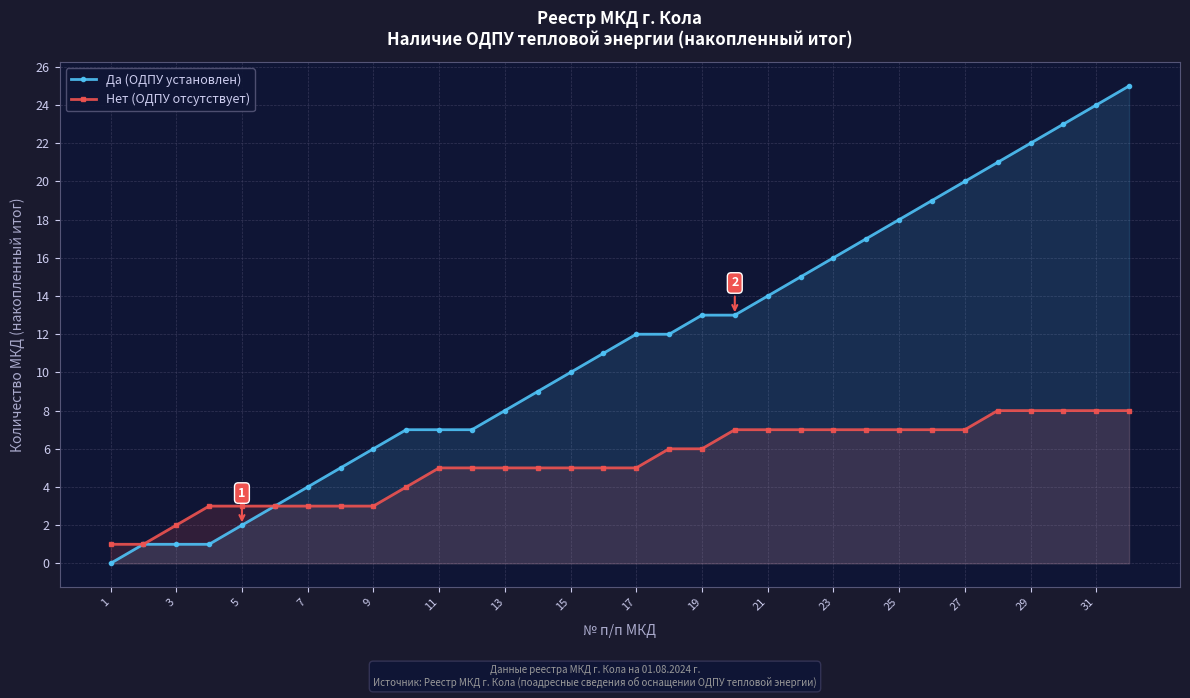

At 31, list the series in order from largest to smallest.

Да (ОДПУ установлен), Нет (ОДПУ отсутствует)